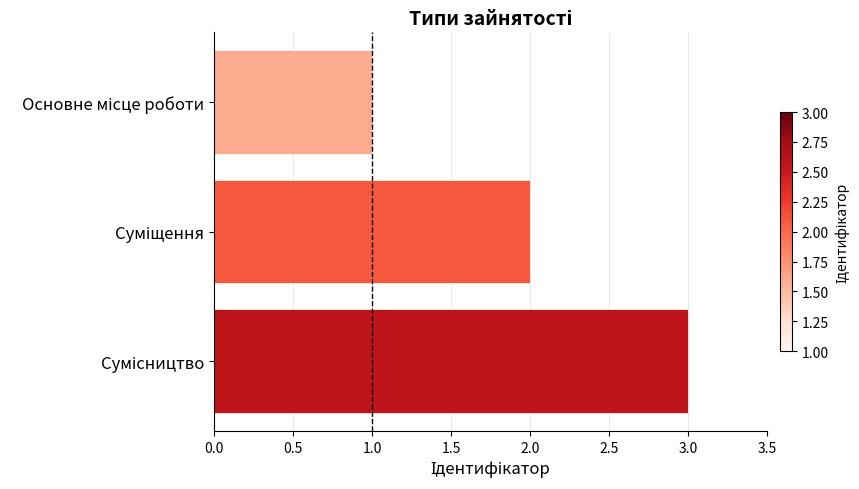

What is the sum of all values?

6